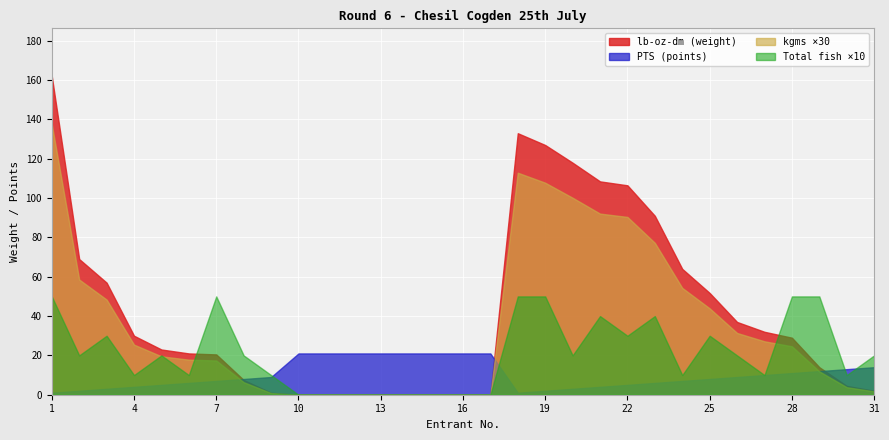

Reading left to right, extract all data points from this chart.

kgms: 4.6	2.0	1.6	0.8	0.7	0.6	0.6	0.2	0.0	0.0	0.0	0.0	0.0	0.0	0.0	0.0	0.0	3.8	3.6	3.3	3.1	3.0	2.6	1.8	1.5	1.0	0.9	0.8	0.4	0.1	0.1
lb_oz_dm: 162.0	69.0	57.0	30.0	23.0	21.0	20.5	7.5	1.0	0.0	0.0	0.0	0.0	0.0	0.0	0.0	0.0	133.0	127.0	118.0	108.5	106.5	91.0	64.0	51.8	37.0	32.0	29.0	14.0	4.5	2.0
Total_fish: 5.0	2.0	3.0	1.0	2.0	1.0	5.0	2.0	1.0	0.0	0.0	0.0	0.0	0.0	0.0	0.0	0.0	5.0	5.0	2.0	4.0	3.0	4.0	1.0	3.0	2.0	1.0	5.0	5.0	1.0	2.0
PTS: 1.0	2.0	3.0	4.0	5.0	6.0	7.0	8.0	9.0	21.0	21.0	21.0	21.0	21.0	21.0	21.0	21.0	1.0	2.0	3.0	4.0	5.0	6.0	7.0	8.0	9.0	10.0	11.0	12.0	13.0	14.0